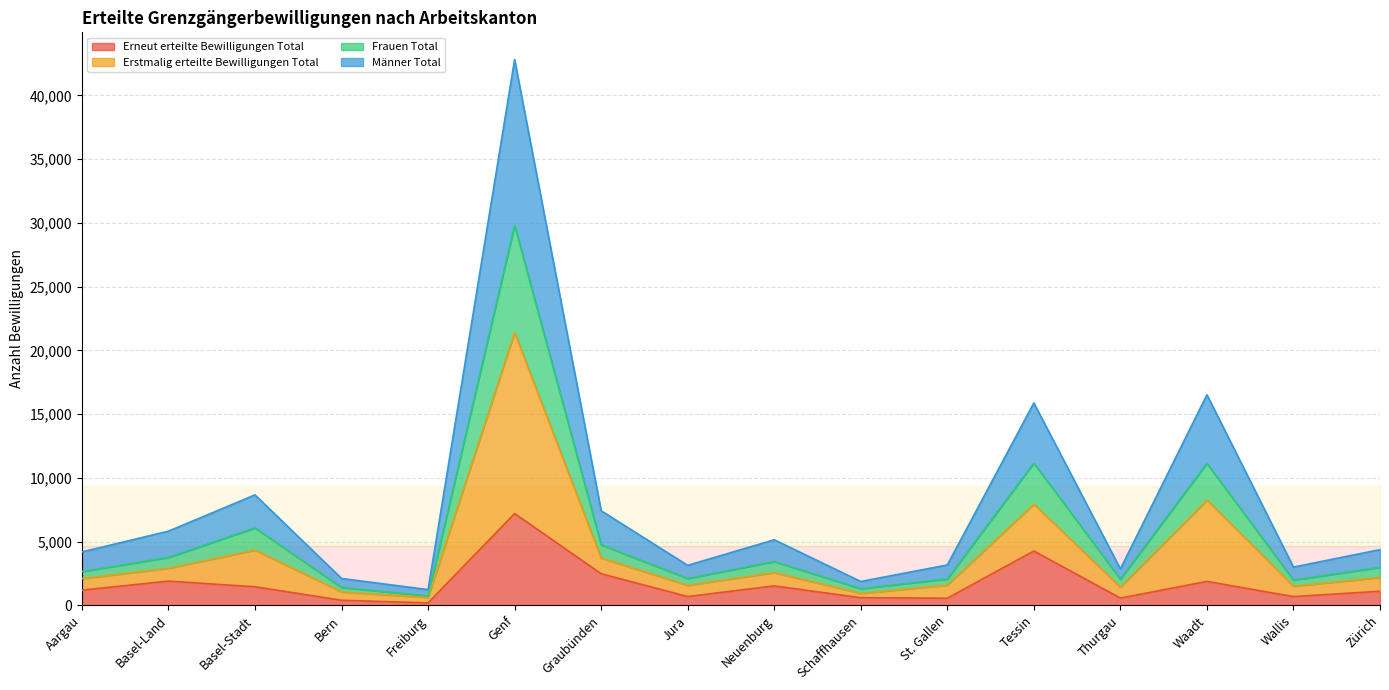

Reading left to right, list all the values displayed in this chart.

Erneut erteilte Bewilligungen Total: 1188	1896	1454	396	186	7195	2476	686	1521	596	554	4258	564	1872	682	1102
Erstmalig erteilte Bewilligungen Total: 2093	2908	4331	1053	616	21400	3708	1567	2570	934	1582	7936	1427	8257	1499	2184
Frauen Total: 2644	3754	6066	1400	735	29813	4748	2101	3429	1304	2068	11160	2048	11133	1977	2975
Männer Total: 4186	5816	8662	2106	1232	42800	7416	3134	5140	1868	3164	15872	2854	16514	2998	4368